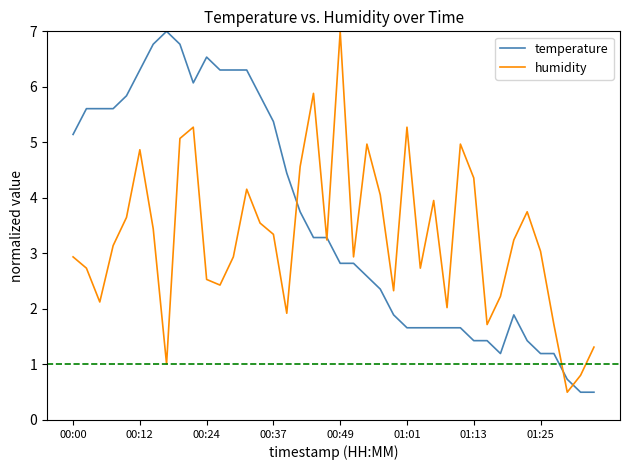

What are all the series names shown in the legend?

temperature, humidity